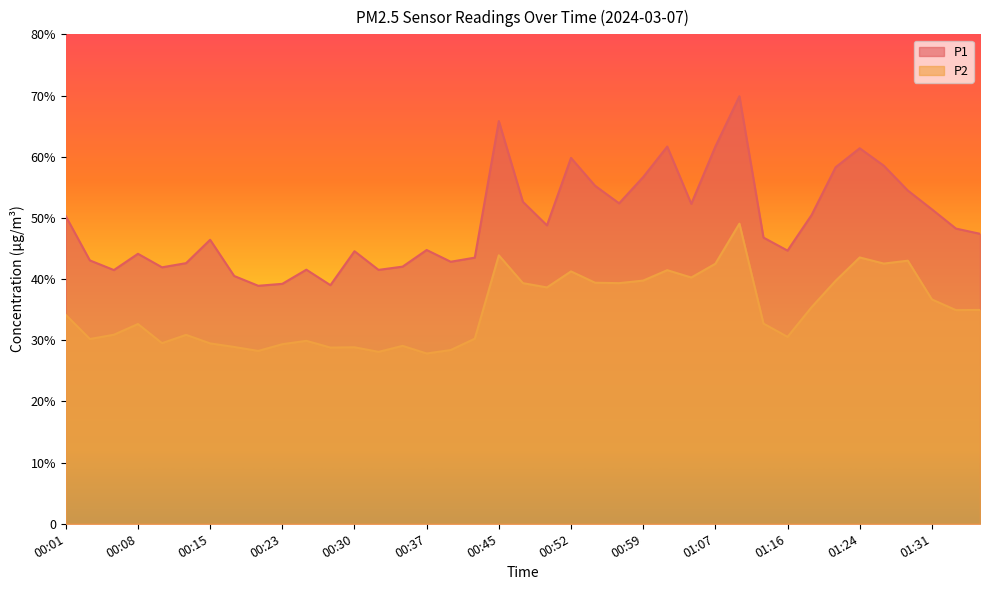

List the series in order of their overall mean, lowest first.

P2, P1